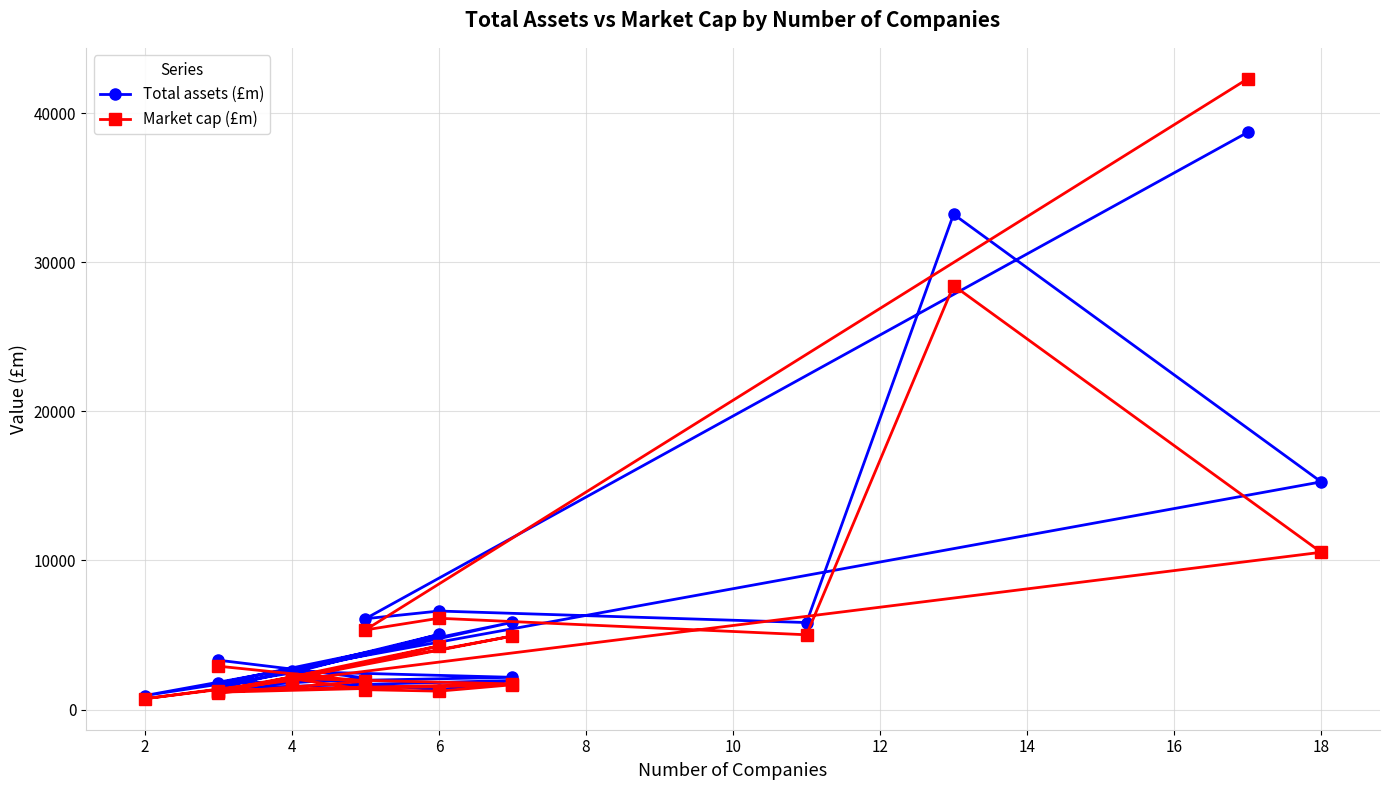

At which category does Market cap (£m) reach its first local peak?

6